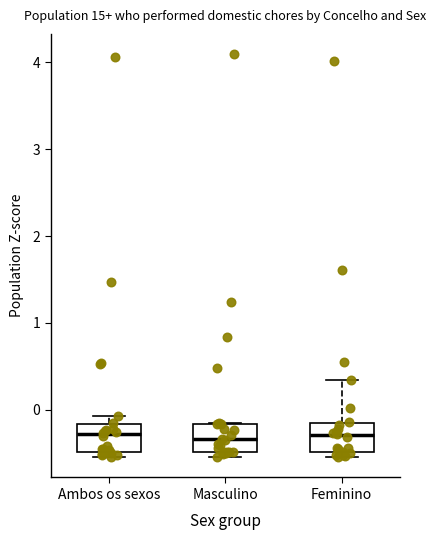

Where is the upper edge of the box for Ambos os sexos on the y-axis? The values are not printed on the chart, so give them approximately, as read against the axis.

-0.2